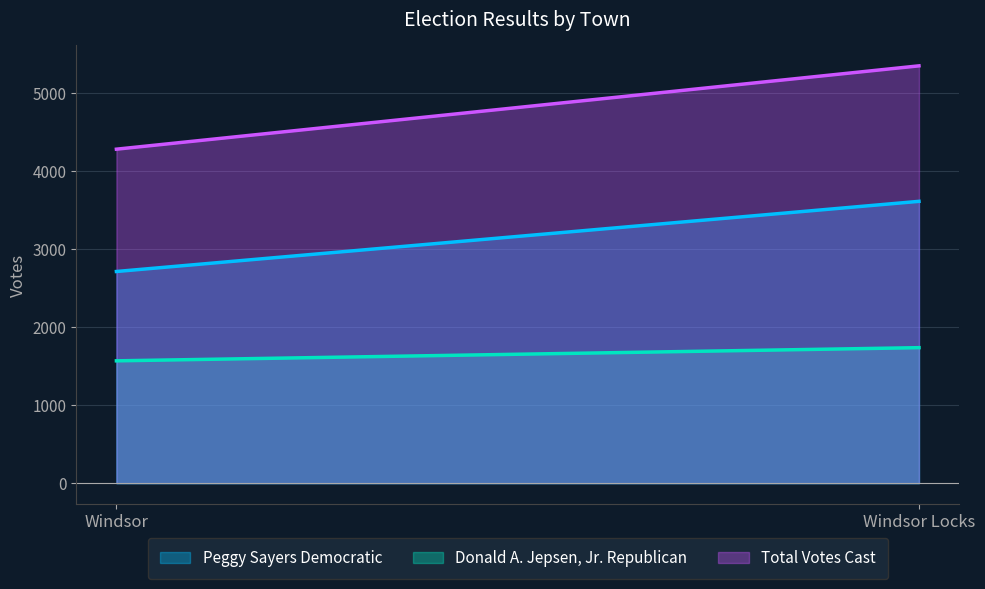

Rank the categories by Total Votes Cast value from highest to lowest.

Windsor Locks, Windsor